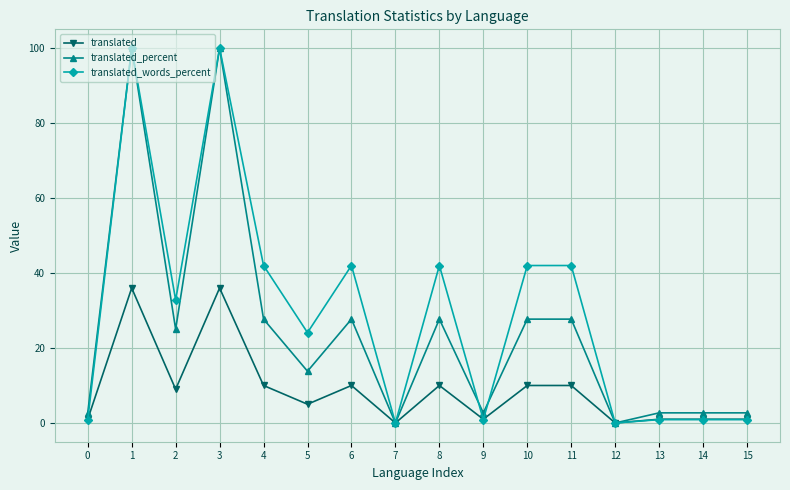

What are all the series names shown in the legend?

translated, translated_percent, translated_words_percent